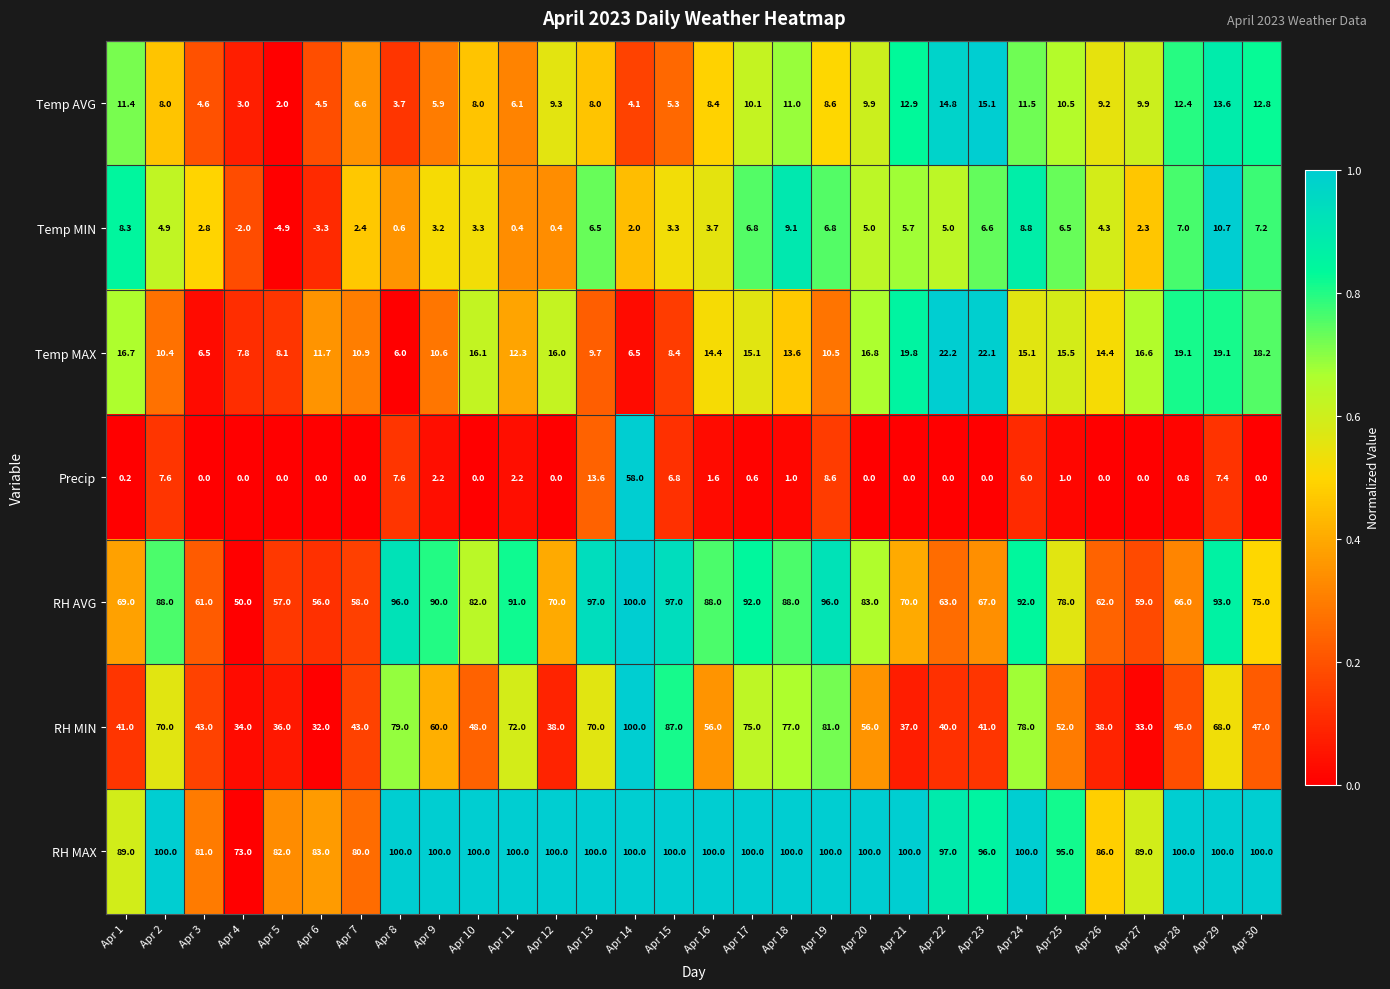

How many data points in RH MAX are less than 100?

11